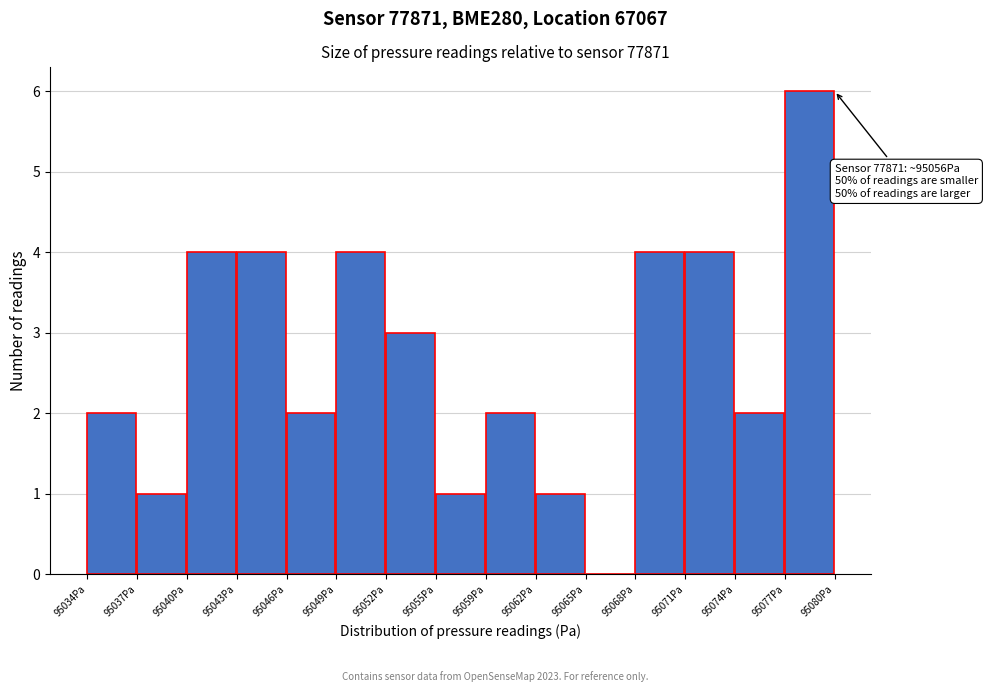

Which range on the x-axis has the tallest bar?

95077.0 to 95080.0